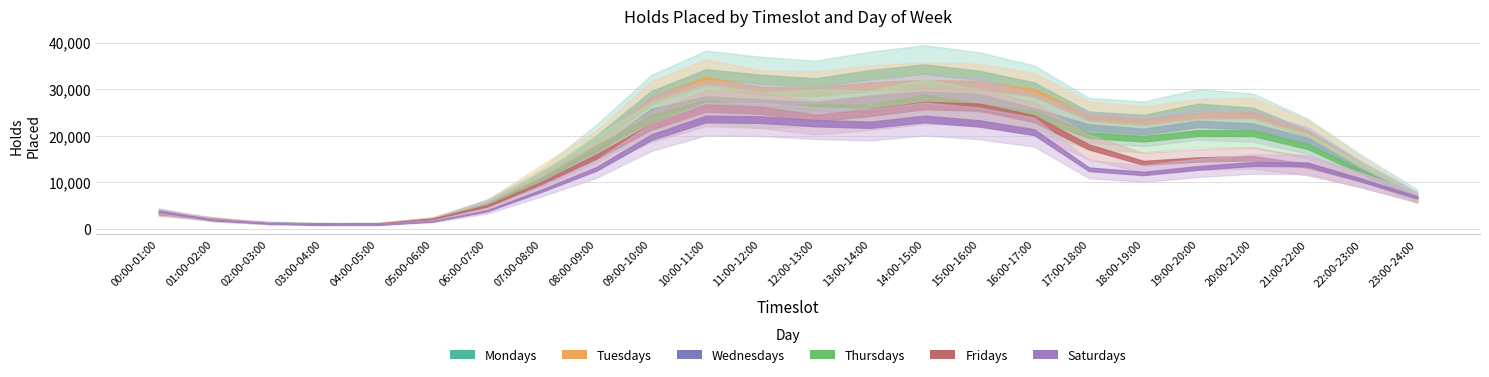

How many intersections are there between Thursdays and Wednesdays?

6